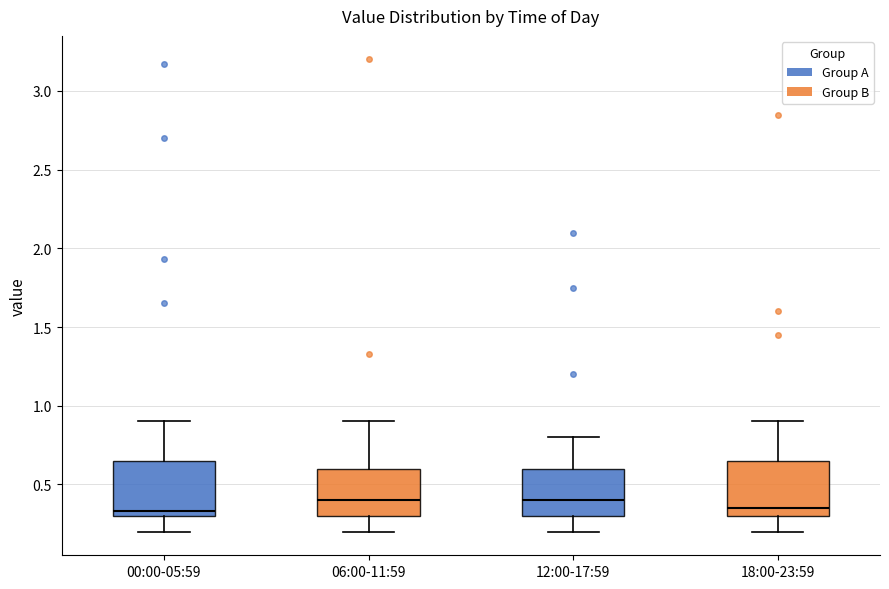

Reading left to right, transcribe this box plot: for each box, give where its median line is, the range the box spans, and where its two whiskers end, as read against the y-axis. The values are not printed on the chart, so give them approximately, as read against the axis.

00:00-05:59: median 0.35, box 0.30 to 0.65, whiskers 0.20 to 0.90
06:00-11:59: median 0.40, box 0.30 to 0.60, whiskers 0.20 to 0.90
12:00-17:59: median 0.40, box 0.30 to 0.60, whiskers 0.20 to 0.80
18:00-23:59: median 0.35, box 0.30 to 0.65, whiskers 0.20 to 0.90